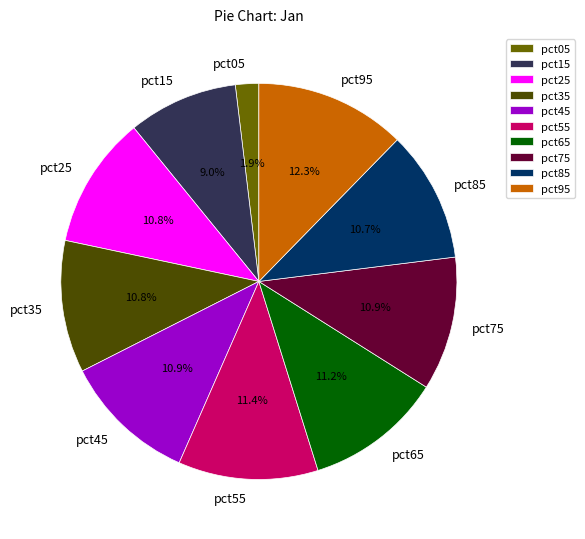

Is there a majority slice in this chart?

No